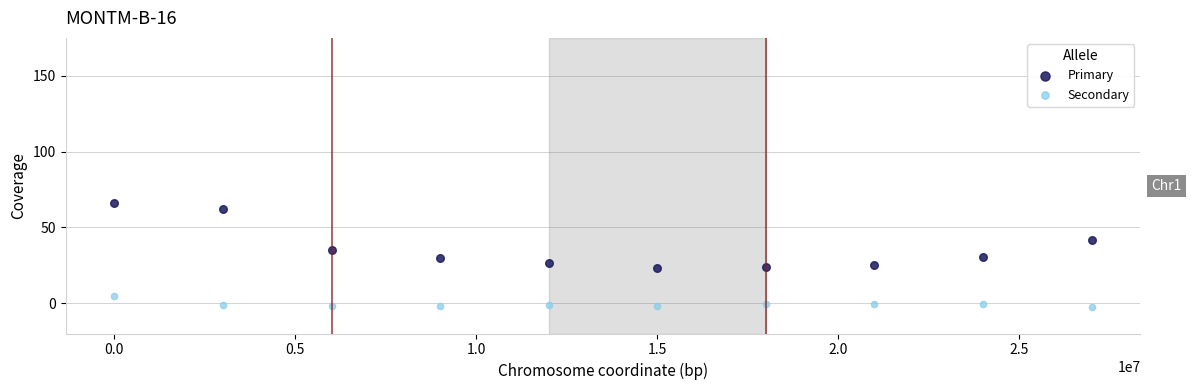

Which series contains the lowest Y value?

Secondary